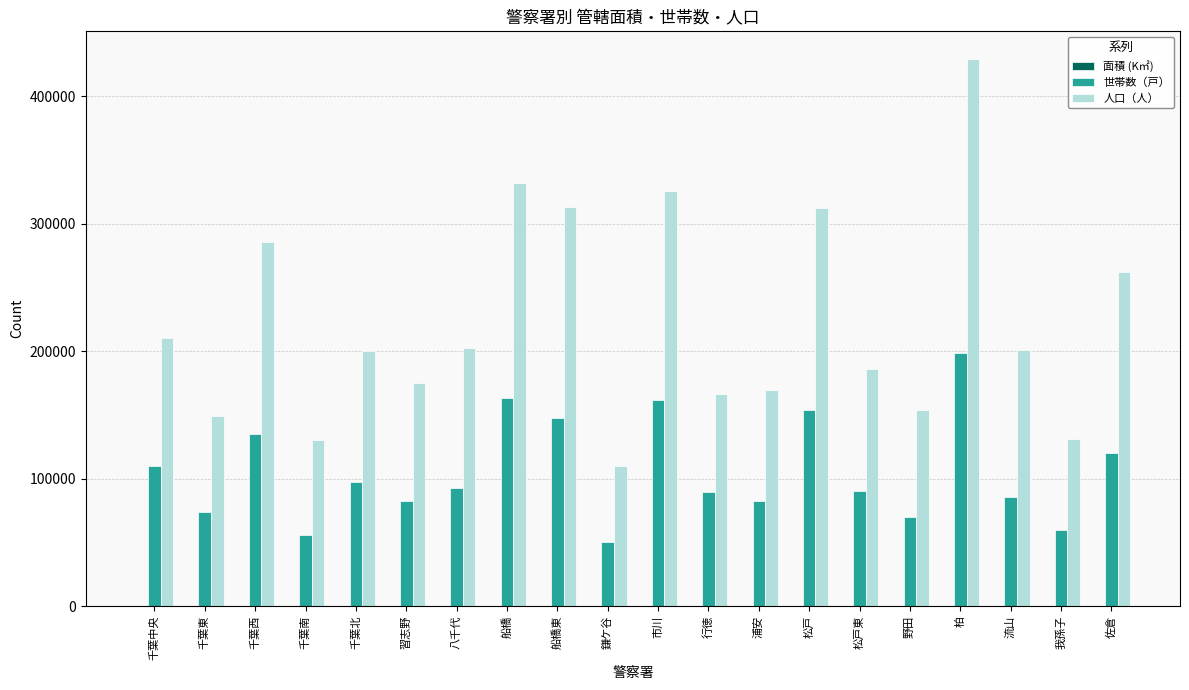

Does the chart contain stacked bars?

No